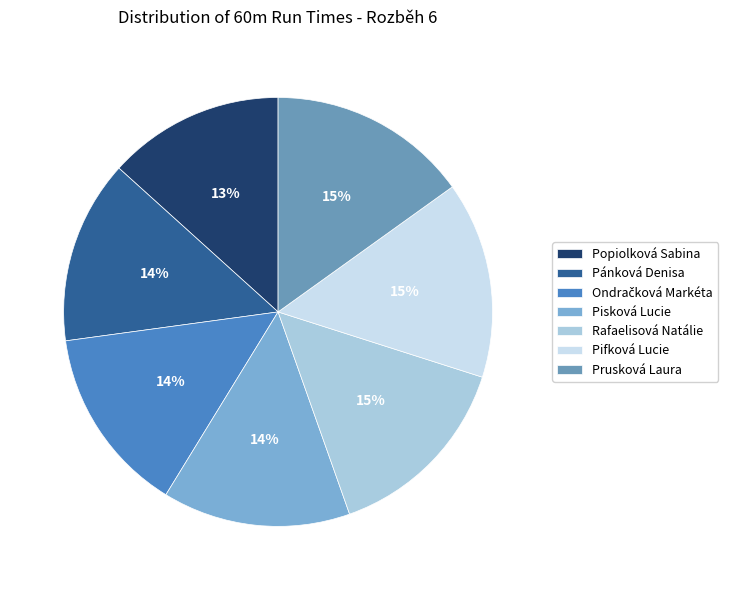

Is it true that Rafaelisová Natálie is 24% of the pie?

False